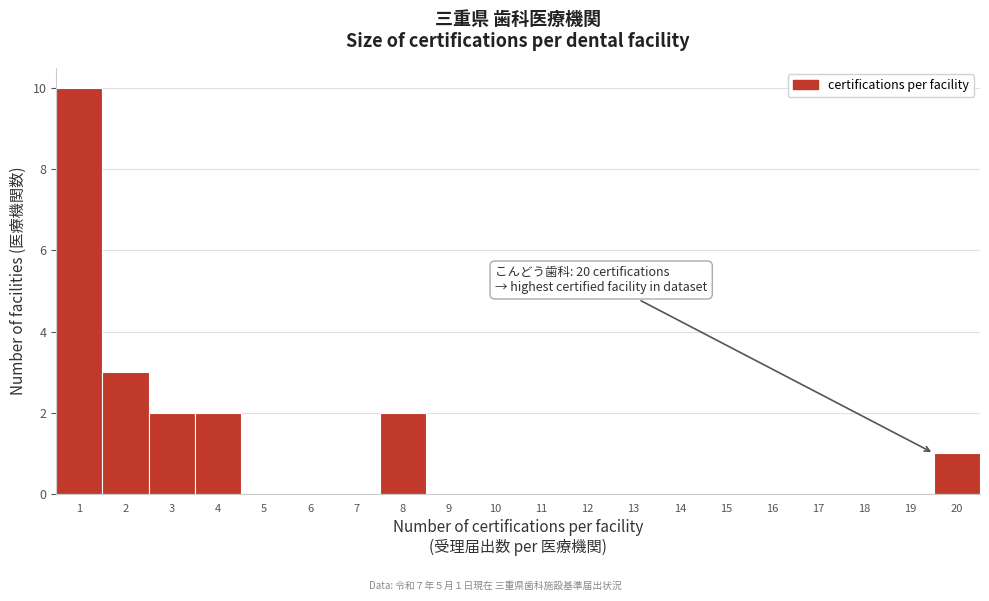

Which range on the x-axis has the tallest bar?

0.5 to 1.5